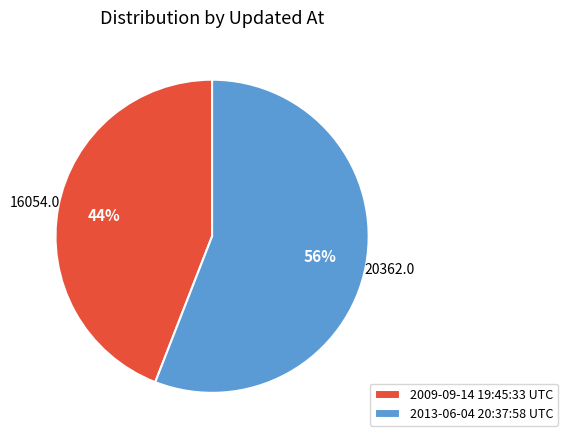

How many slices are in this pie chart?

2